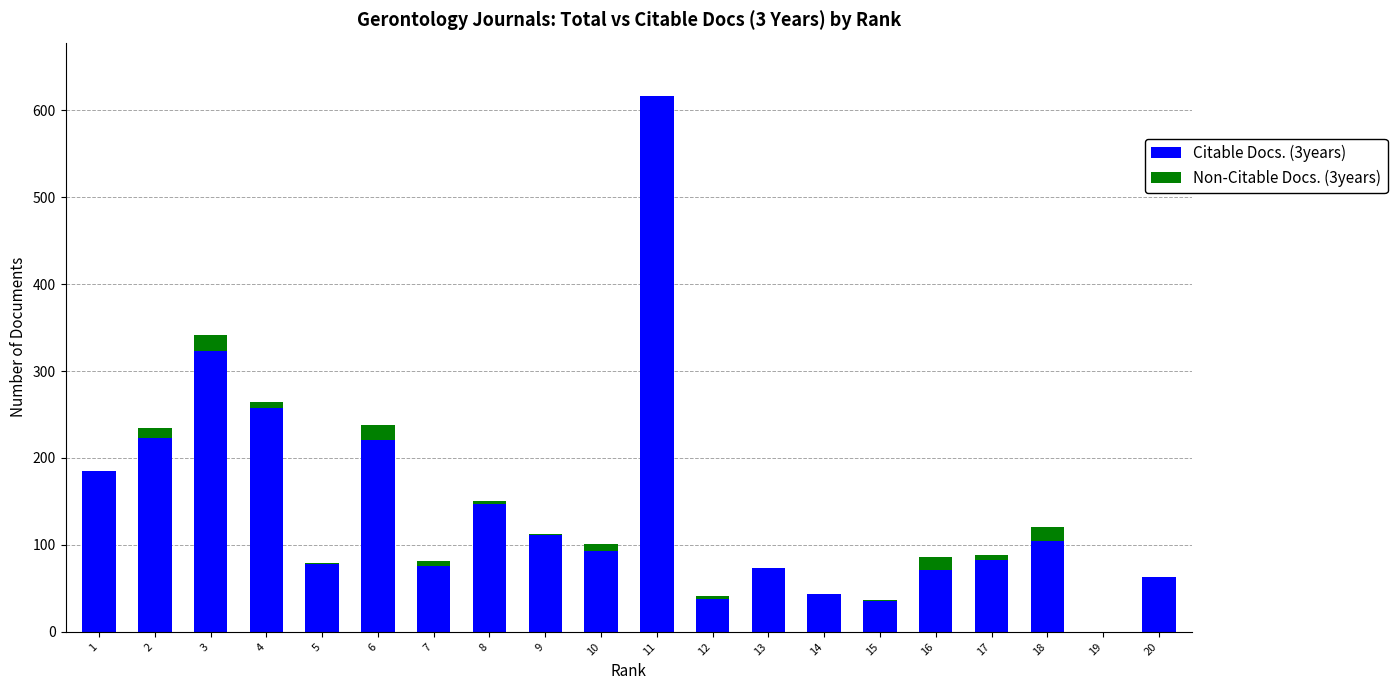

At which label does Non-Citable Docs. (3years) first exceed 3?

2